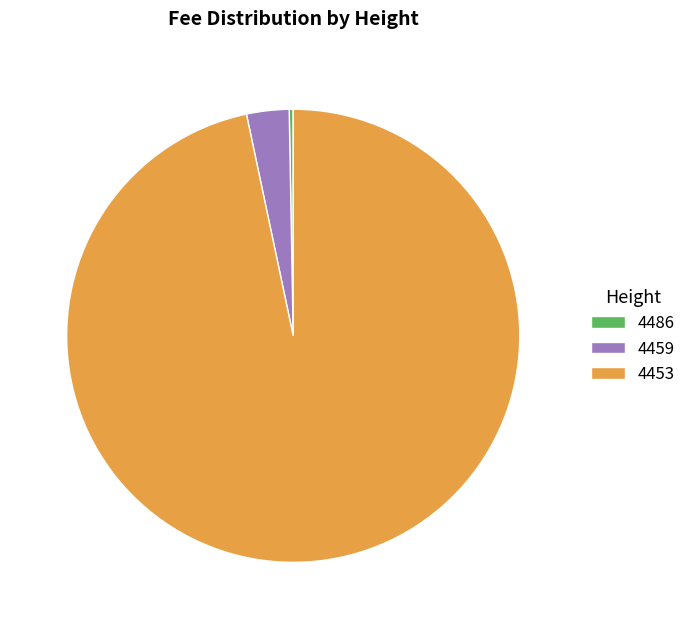

Does 4486 represent more than half of the total?

No